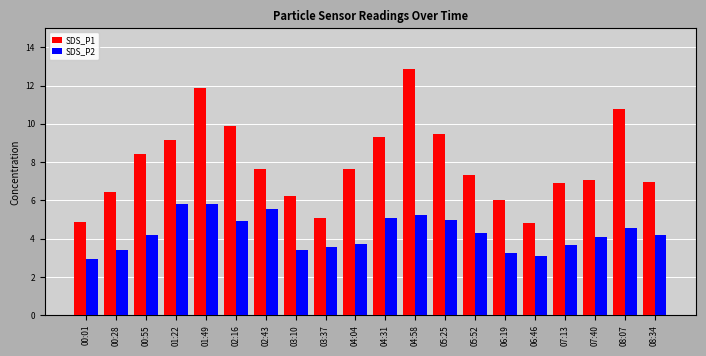

What is the average value of the SDS_P2 series?

4.3